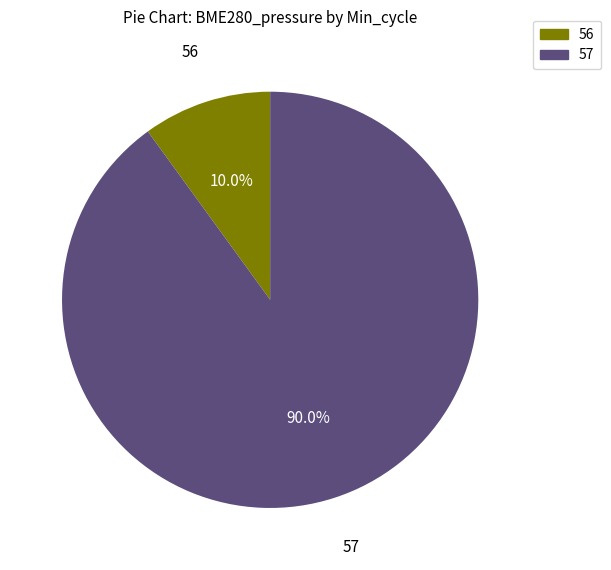

To the nearest percent, what is the combined percentage of 57 and 56?

100%